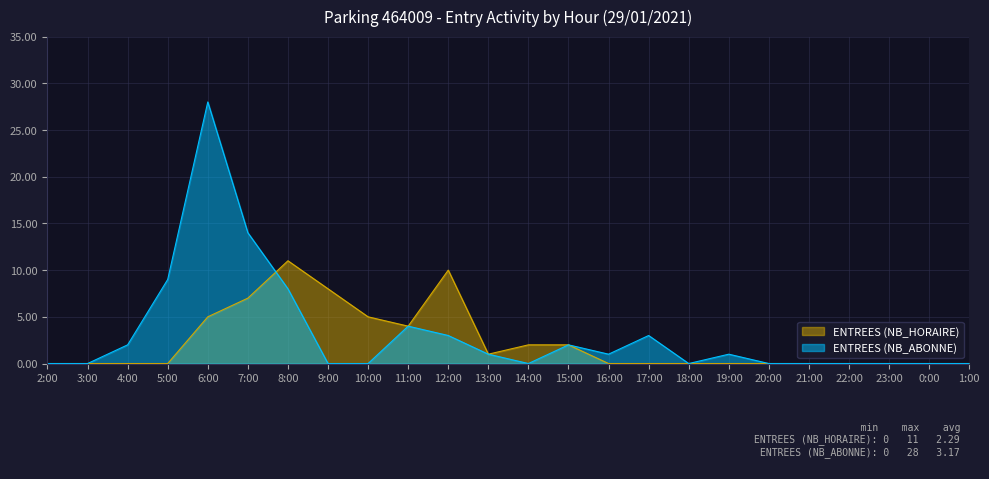

How many lines are shown in the chart?

2